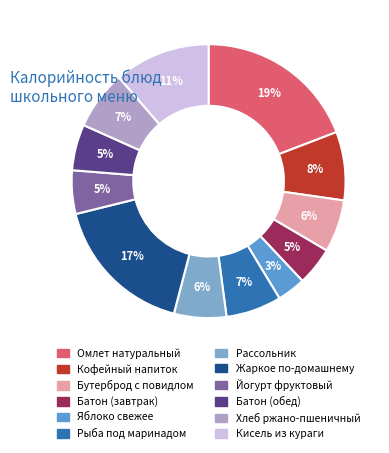

True or false: Батон (завтрак) accounts for 5% of the total.

True